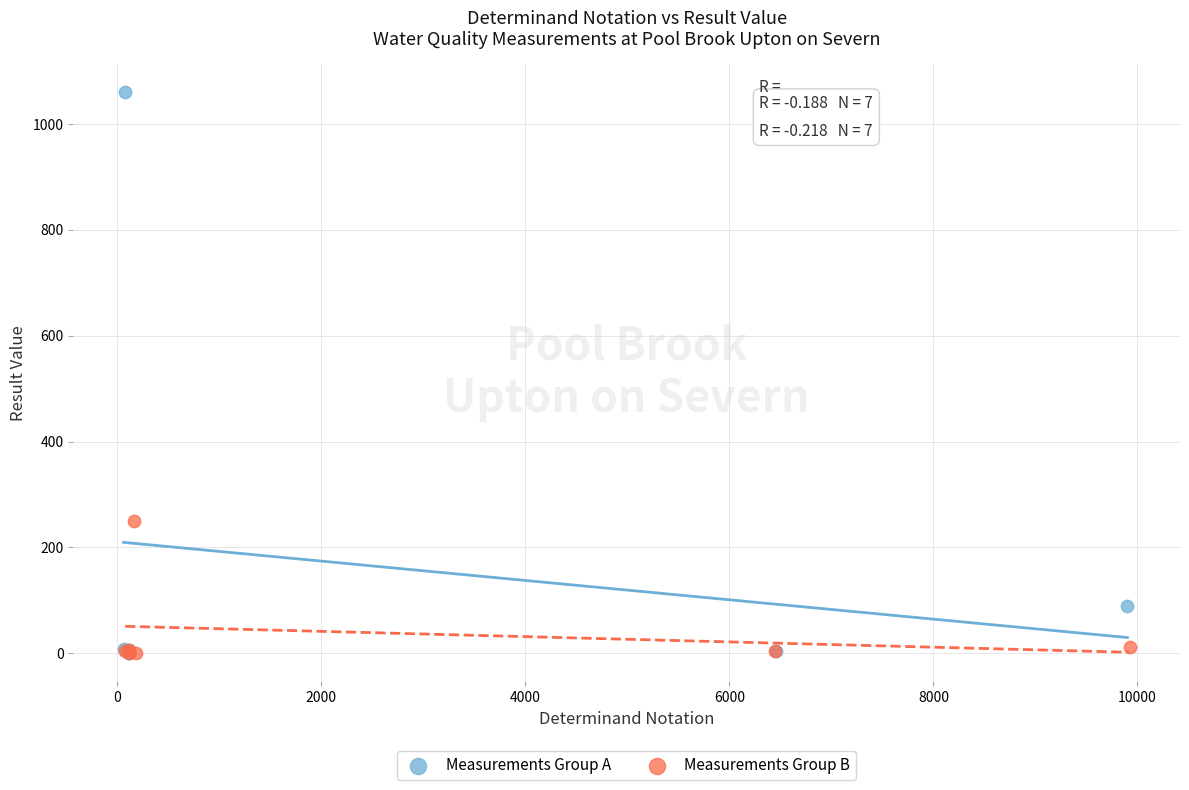

Which series reaches the maximum Y coordinate?

Measurements Group A